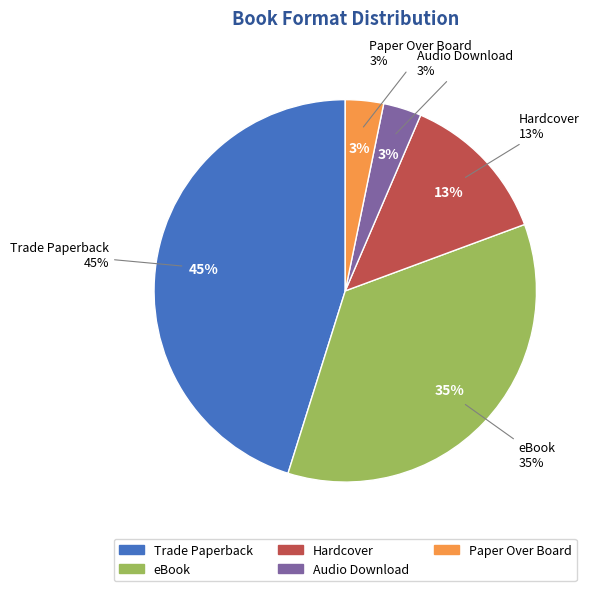

What percentage is the Audio Download slice, to the nearest percent?

3%